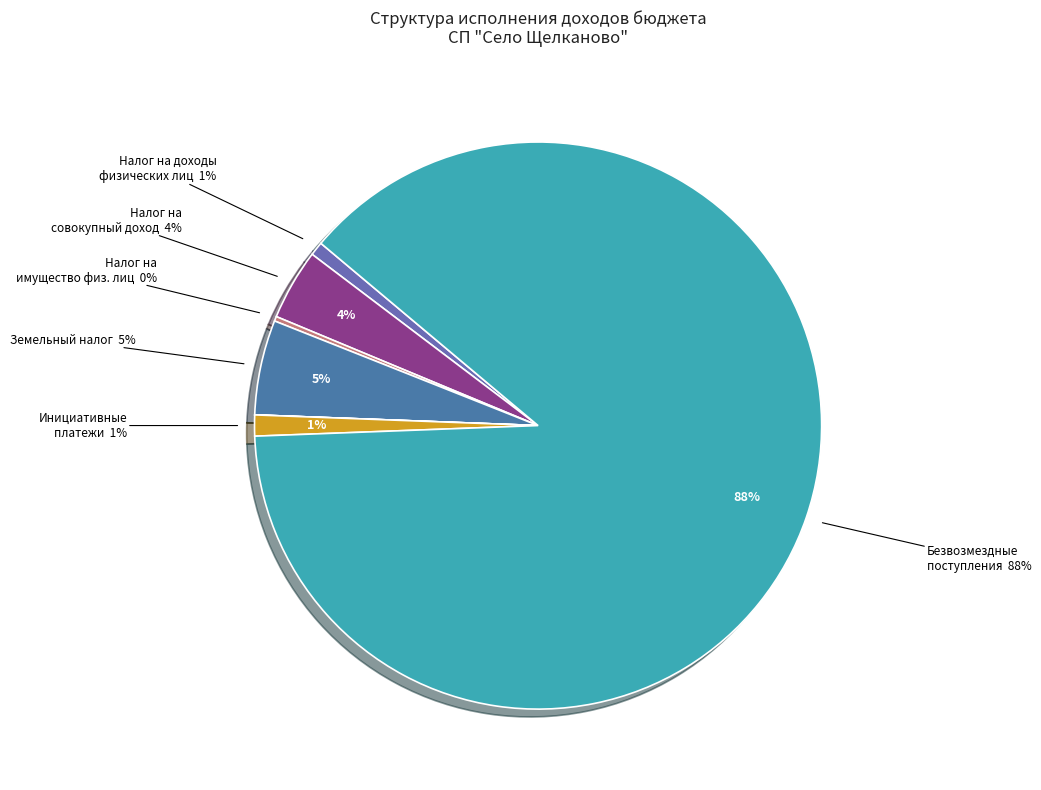

Does НАЛОГИ НА ПРИБЫЛЬ, ДОХОДЫ account for over 50% of the chart?

No